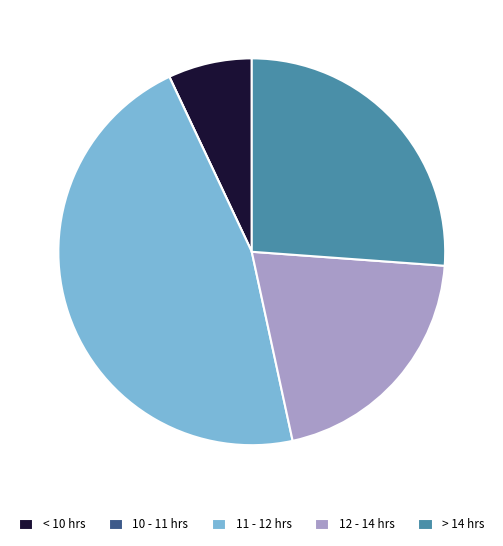

What is the ratio of the value at 11 - 12 hrs to the value at > 14 hrs?

1.8